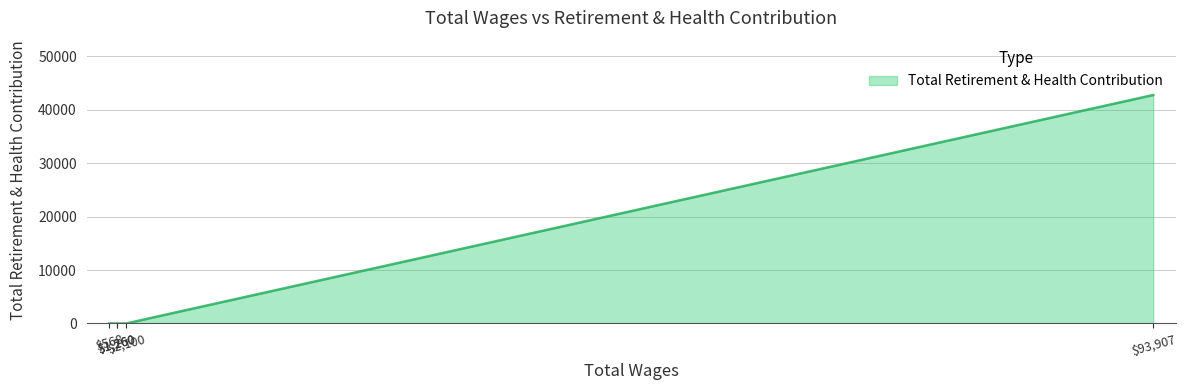

List the labels in order of value, smallest first.

2100.0, 1260.0, 1260.0, 568.0, 93907.0